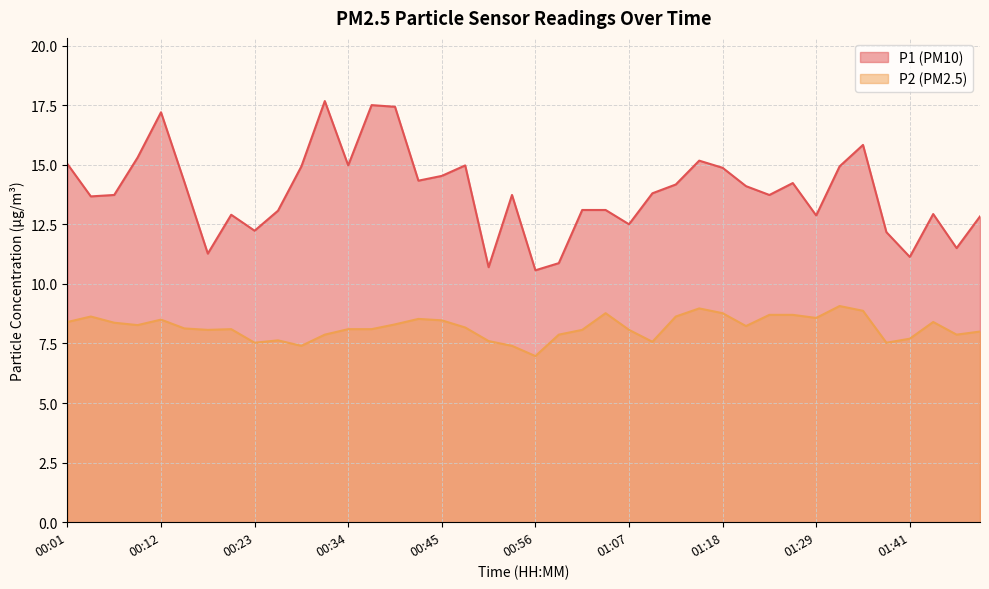

True or false: P2 and P1 intersect in this chart.

False